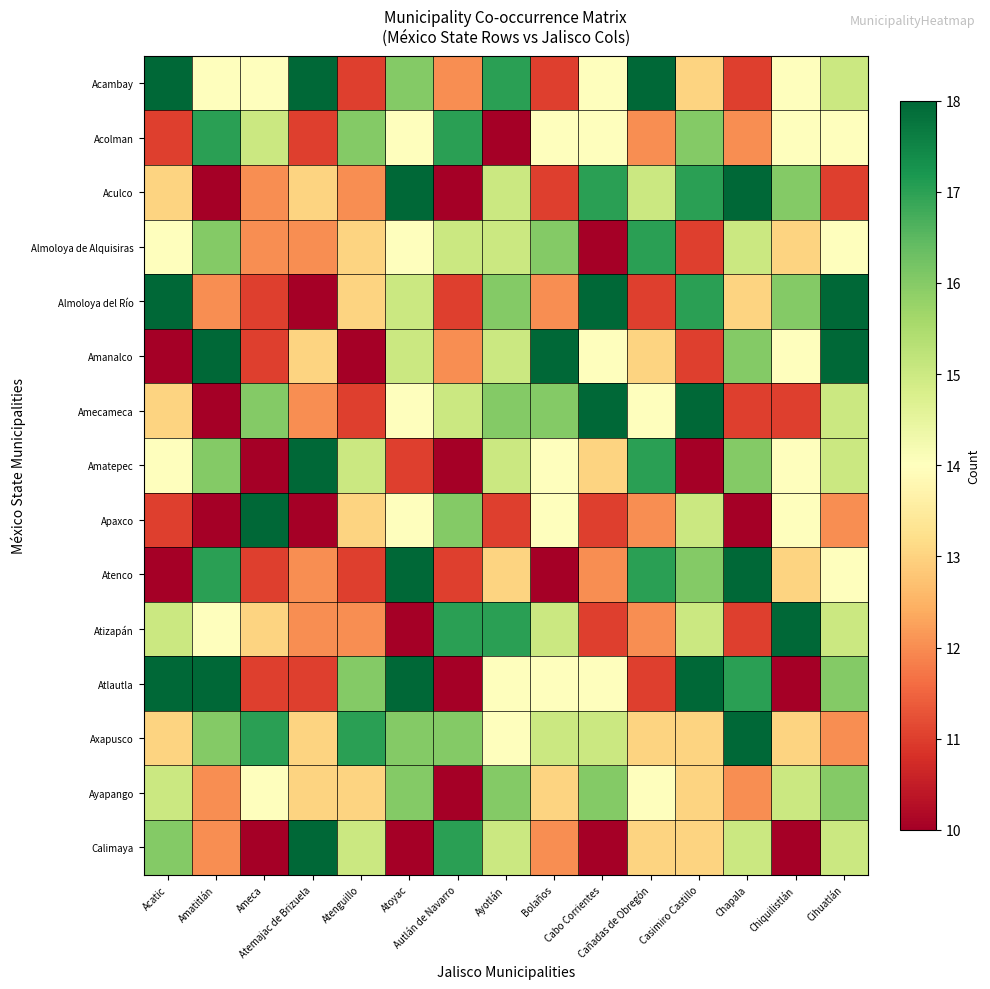

Which series has the largest range (max minus min)?

Apaxco